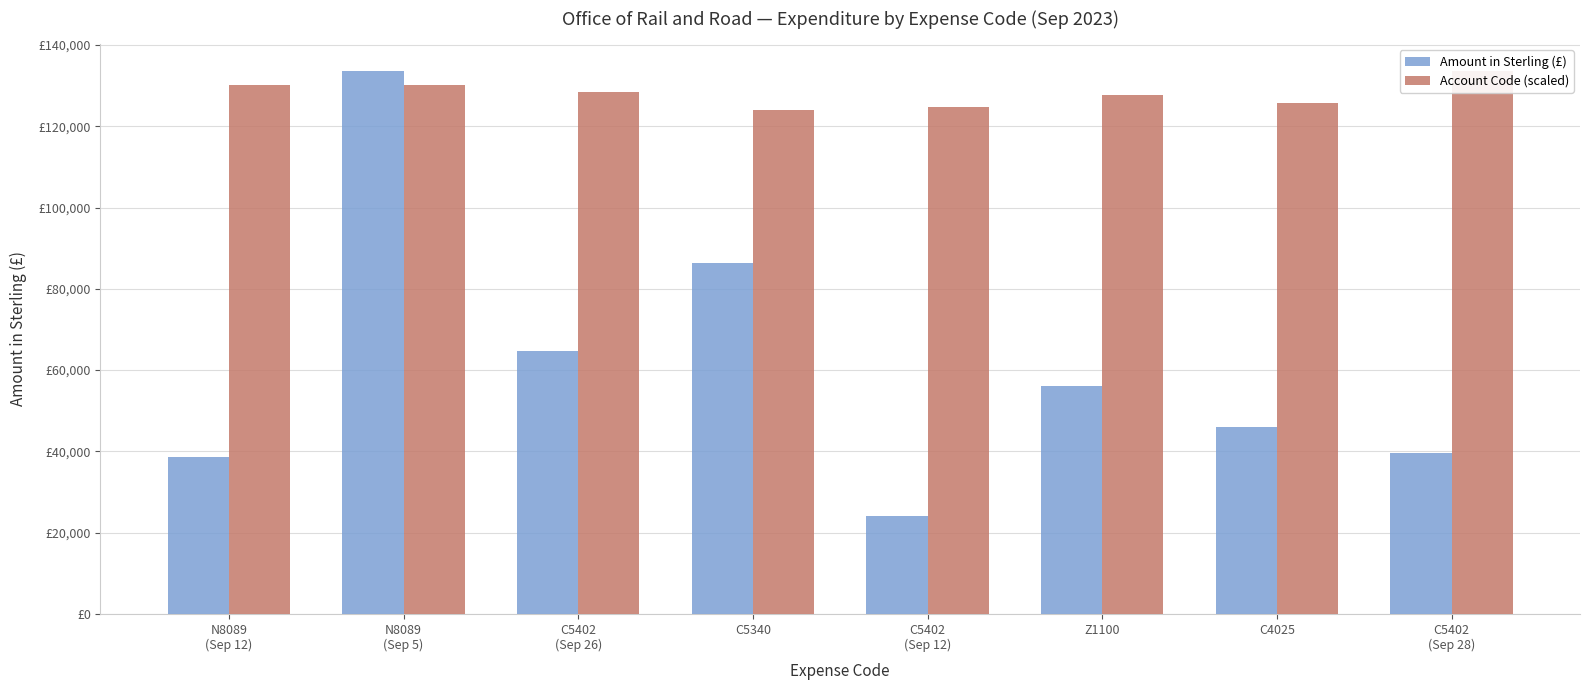

What is the difference between the highest and lowest values at C5340?

37792.7